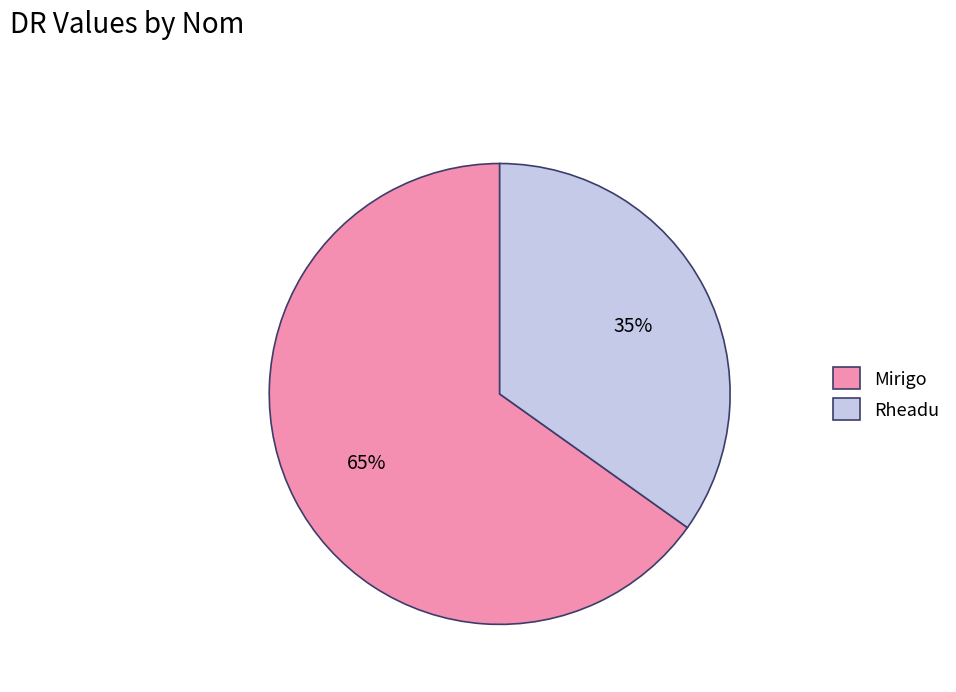

Does Rheadu represent more than half of the total?

No